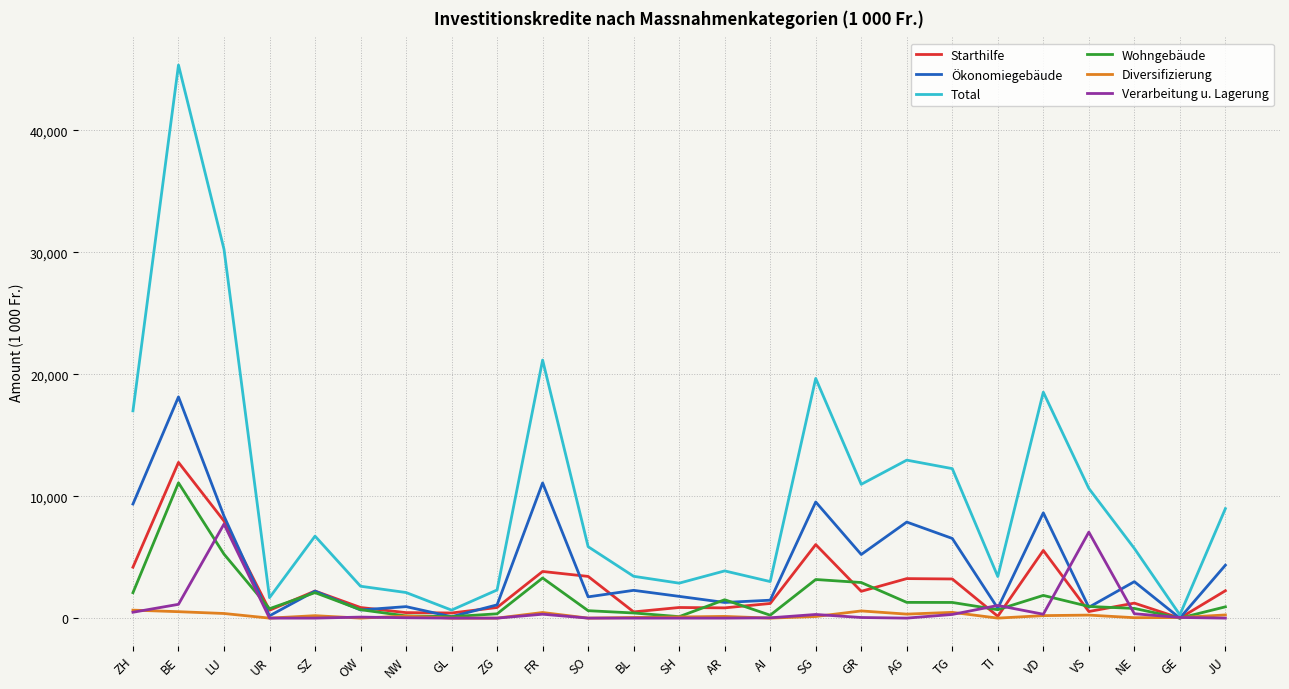

At which label is Total closest to 22810?

FR